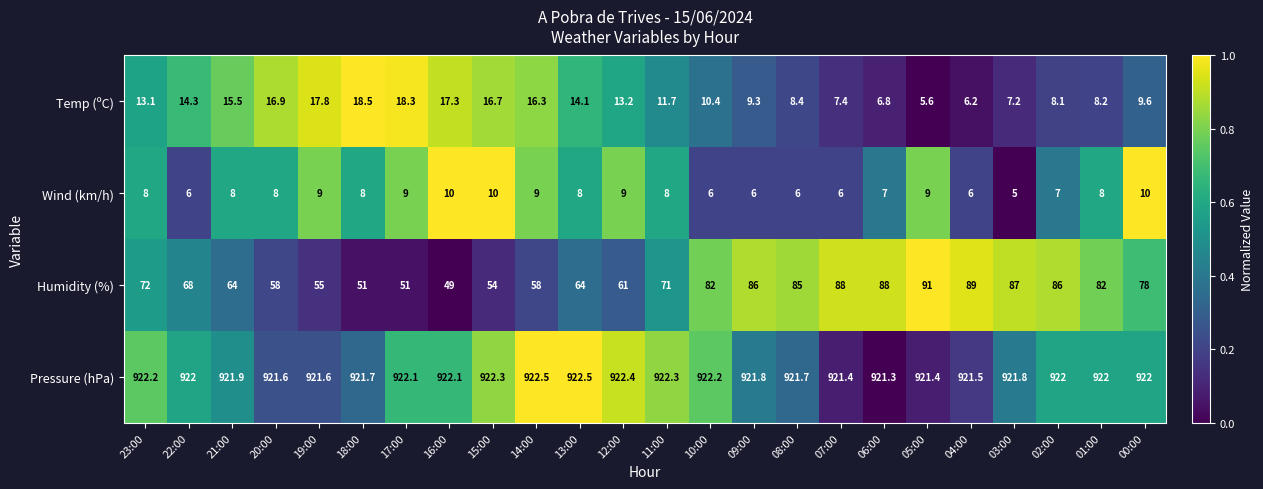

What is the difference between the maximum and minimum values in the Wind (km/h) series?

5.0